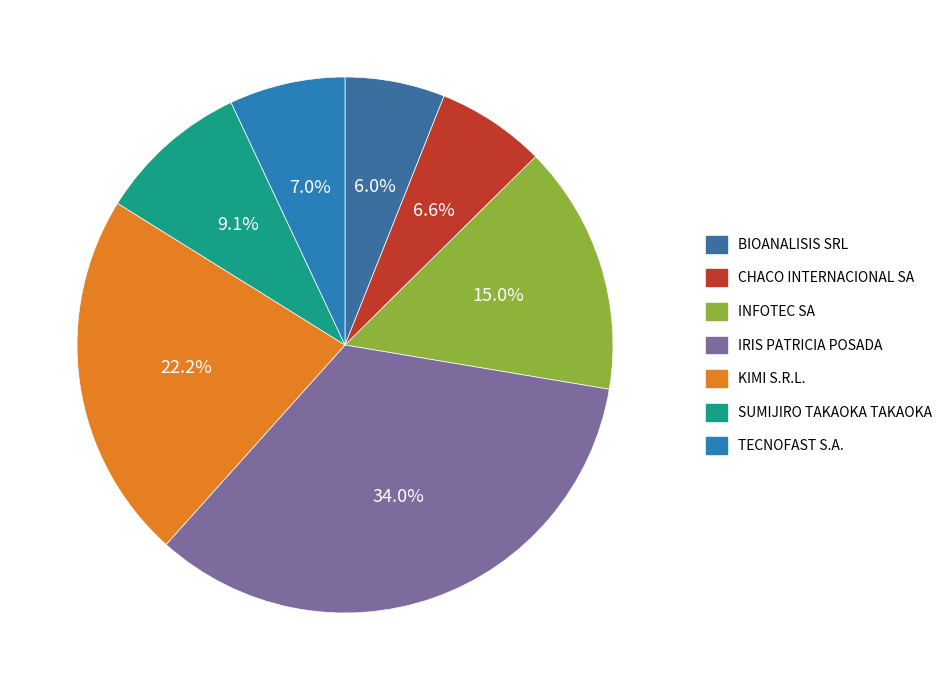

Which category has the biggest portion of the pie?

IRIS PATRICIA POSADA